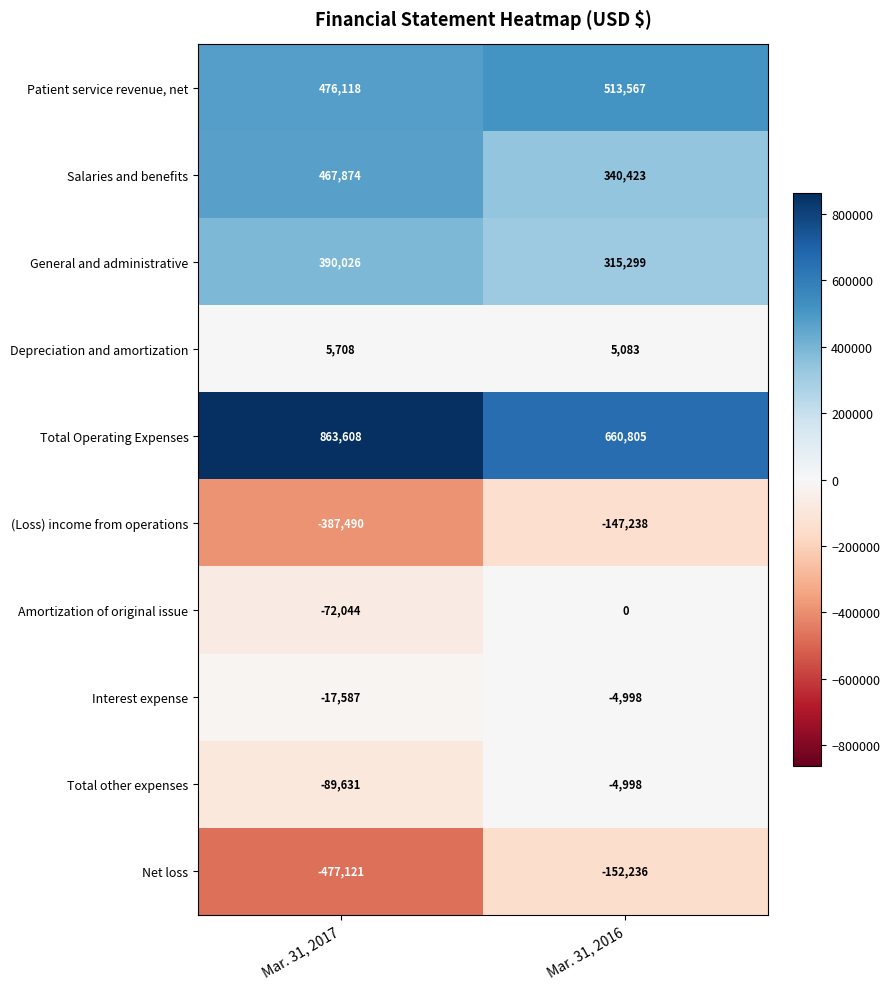

What is the approximate value of Interest expense at Mar. 31, 2016?

-4998